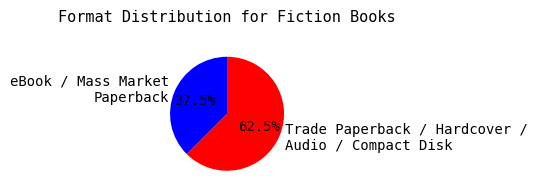

Rank the categories by value from lowest to highest.

eBook / Mass Market Paperback, Trade Paperback / Hardcover / Audio / Compact Disk